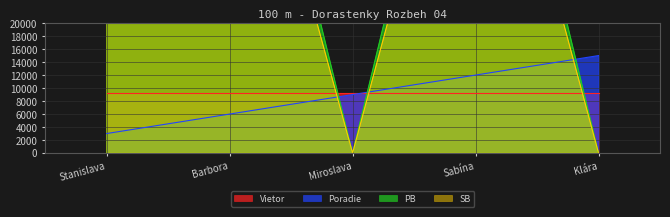

Rank the categories by Poradie value from highest to lowest.

Klára, Sabína, Miroslava, Barbora, Stanislava